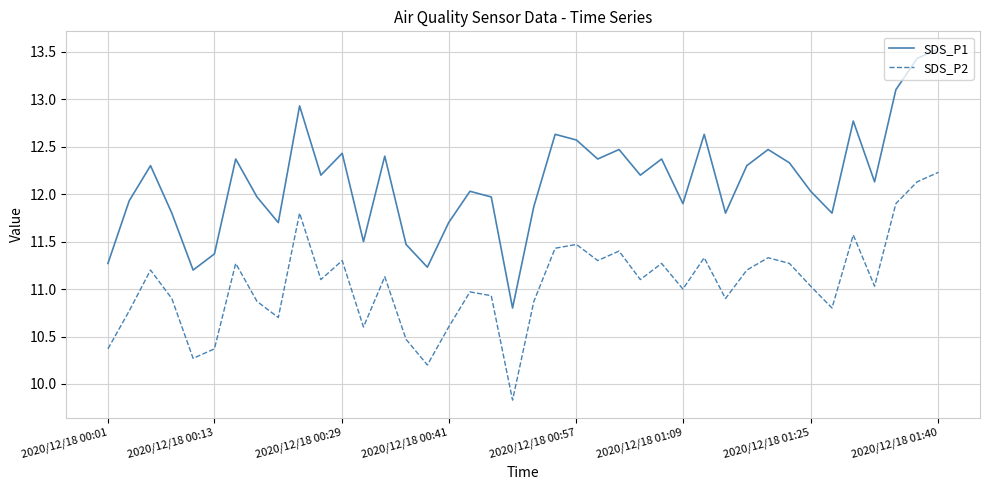

What is the minimum value for SDS_P1?

10.8